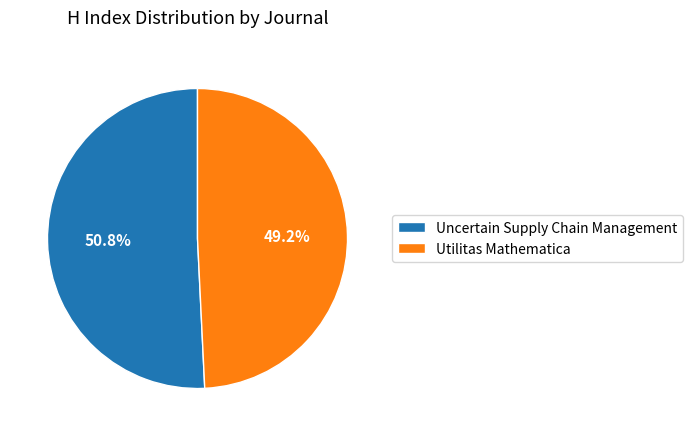

Count the number of slices in the pie.

2